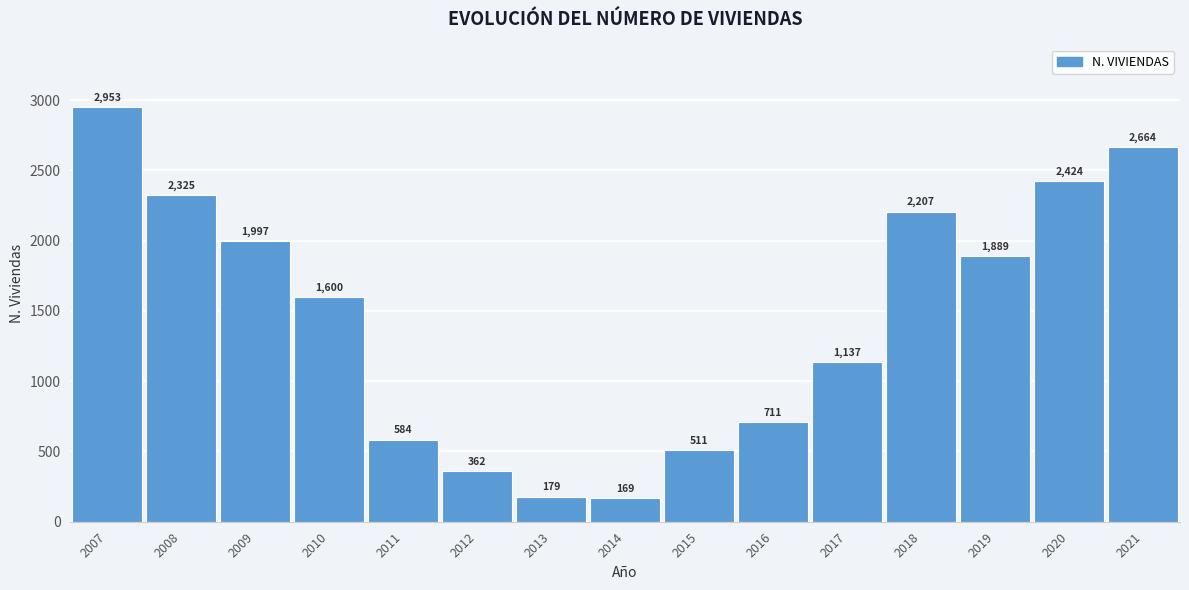

Reading left to right, list all the values displayed in this chart.

2007=2953	2008=2325	2009=1997	2010=1600	2011=584	2012=362	2013=179	2014=169	2015=511	2016=711	2017=1137	2018=2207	2019=1889	2020=2424	2021=2664